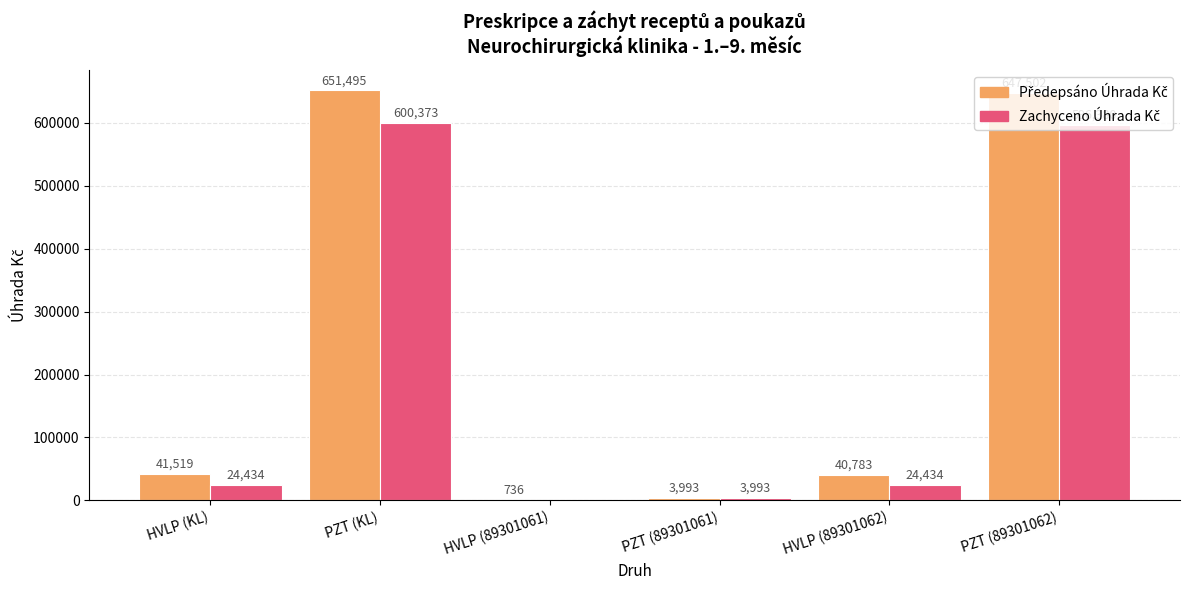

At which category is the sum across all series the highest?

PZT (KL)